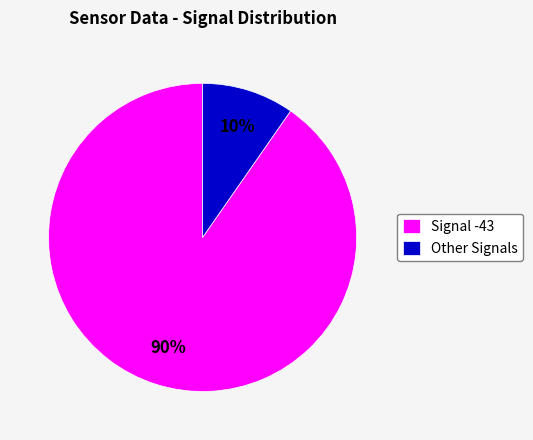

To the nearest percent, what portion does Other Signals represent?

10%